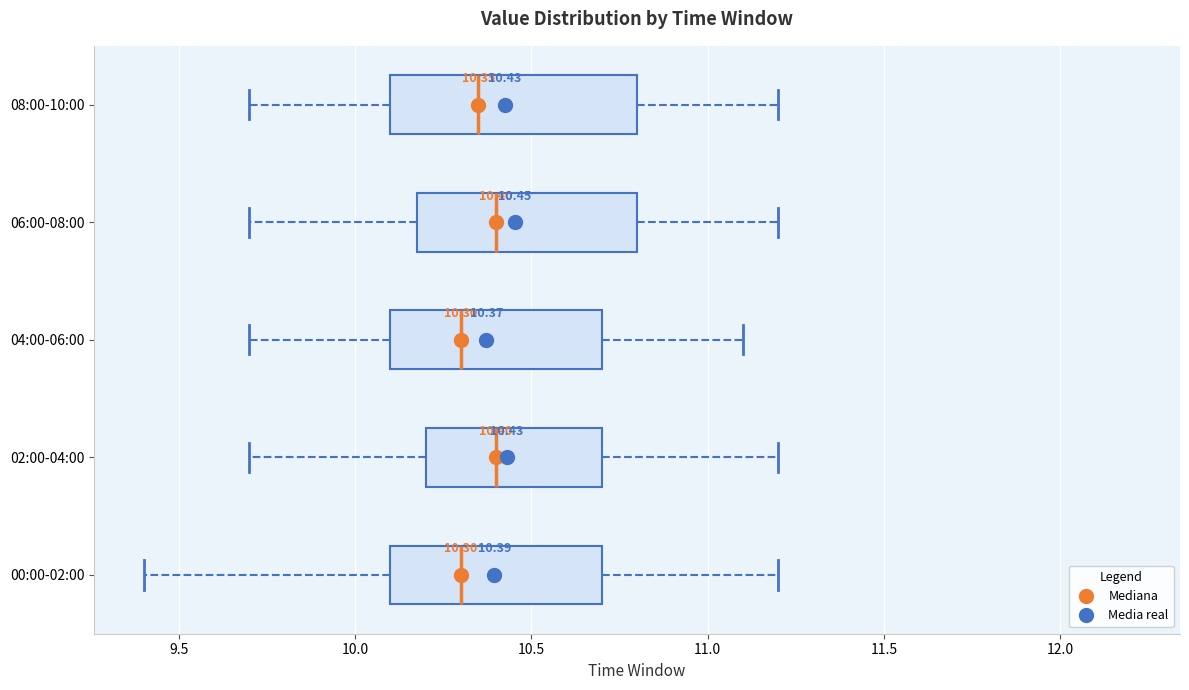

Which box is the widest, from its left edge to its right edge?

08:00-10:00